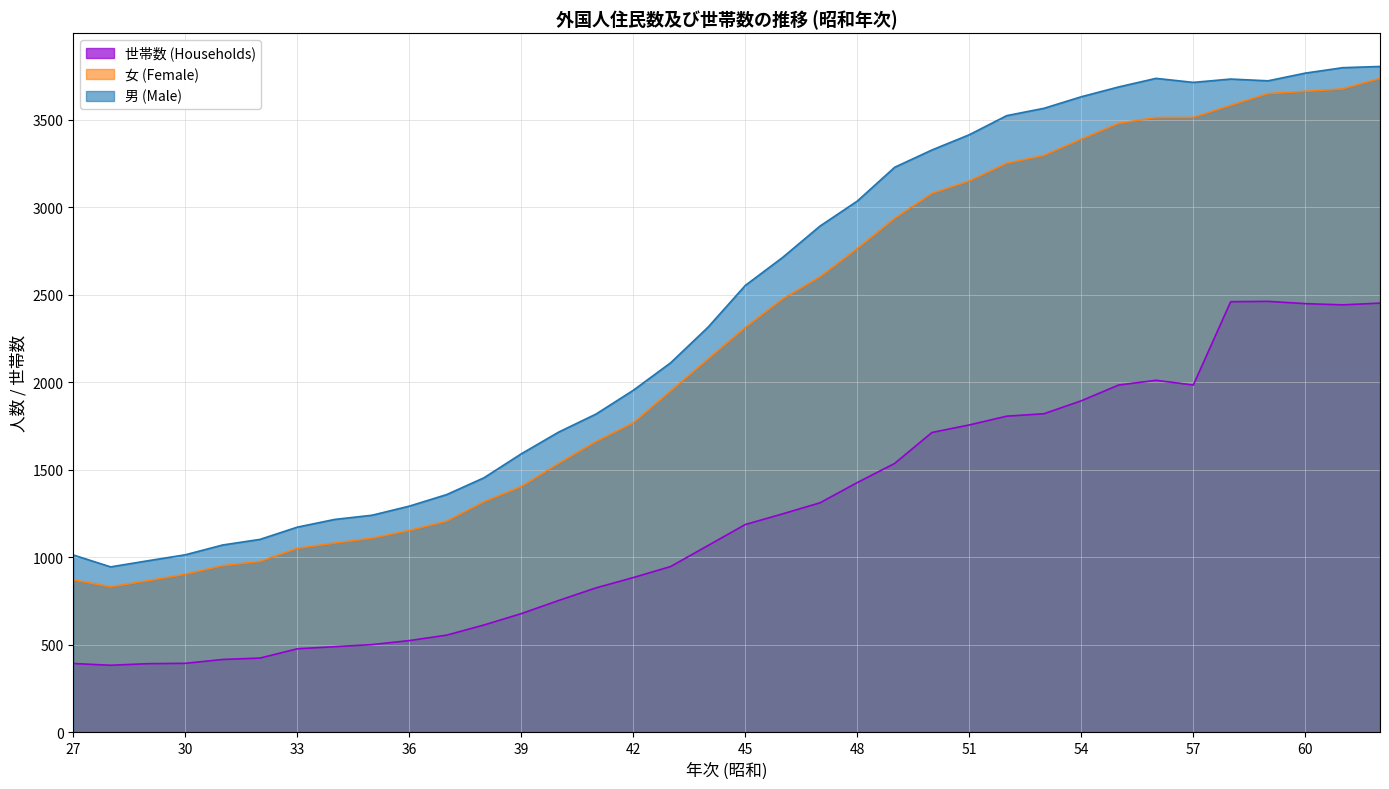

At how many categories does at least one series exceed 1855?

21